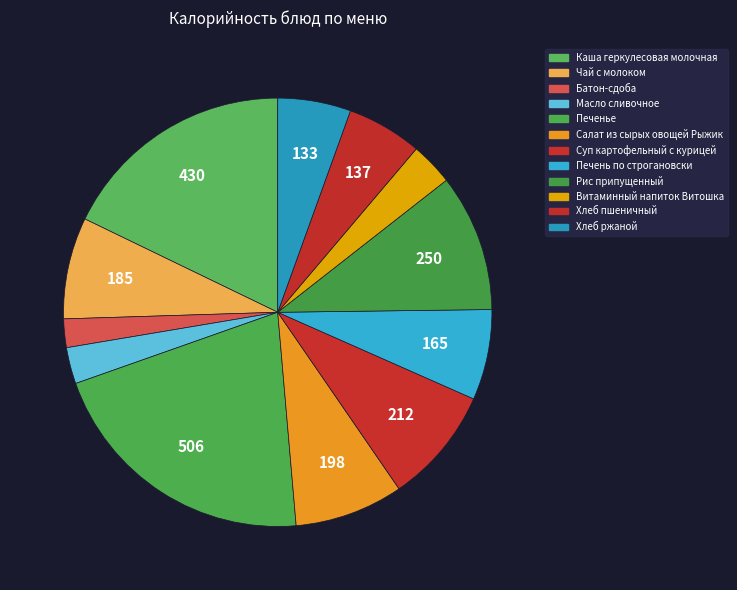

How many slices are in this pie chart?

12